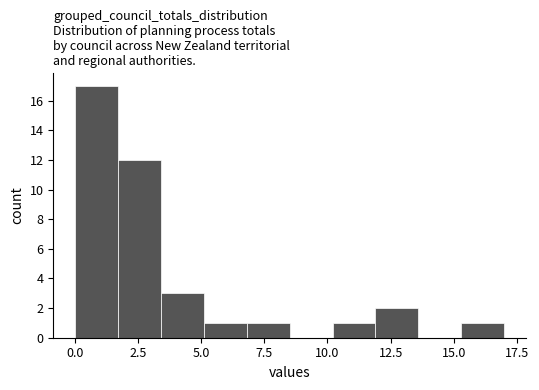

Around what value on the x-axis is the tallest bar? Give the approximate position of its centre, as read against the axis.

1.0